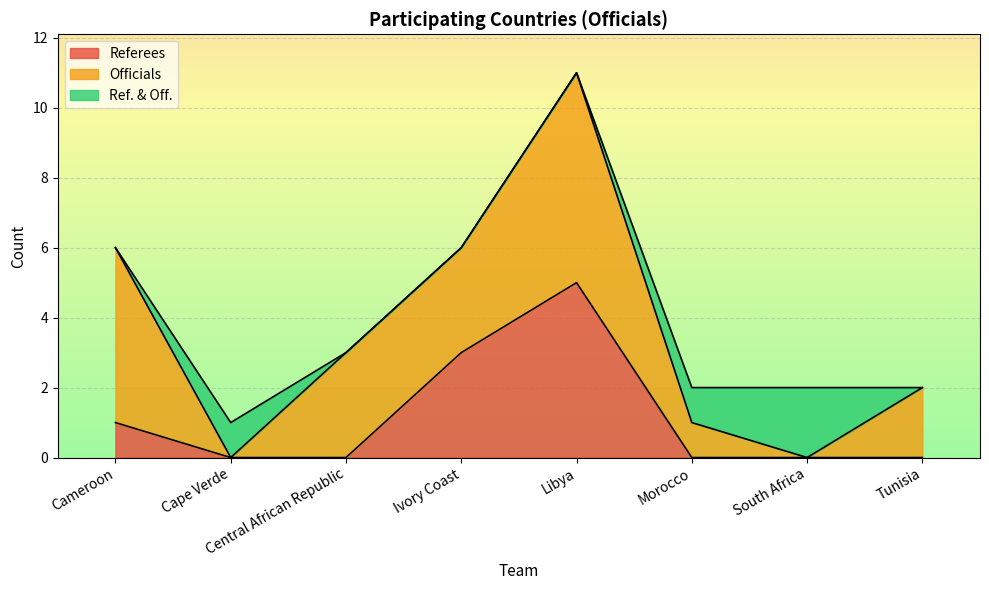

Count the Referees values in the range 0 to 3.

7